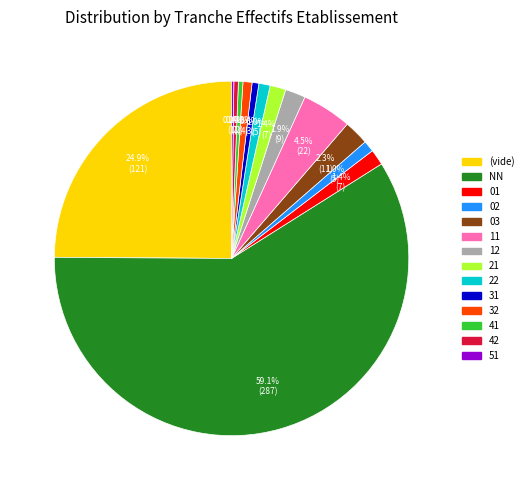

Is there a majority slice in this chart?

Yes